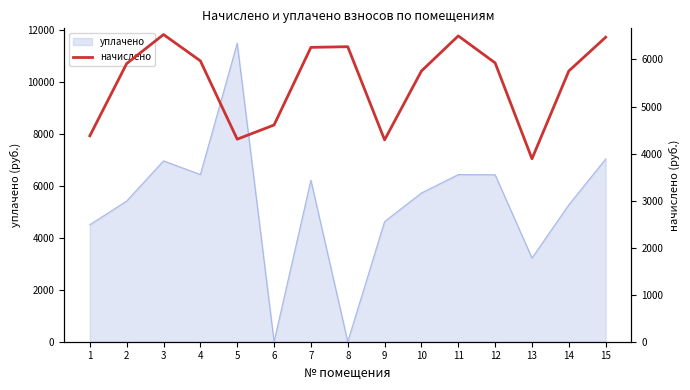

Which category has the highest value across all series?

3